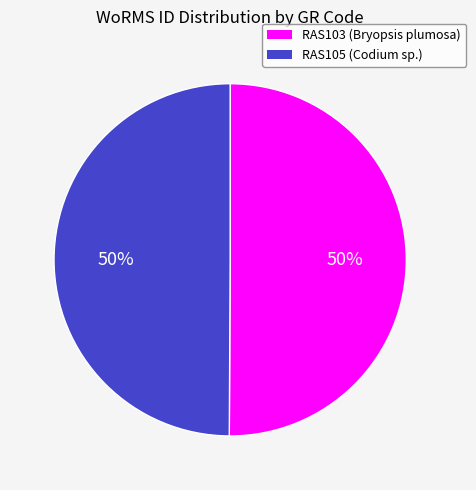

How many segments does this pie chart have?

2